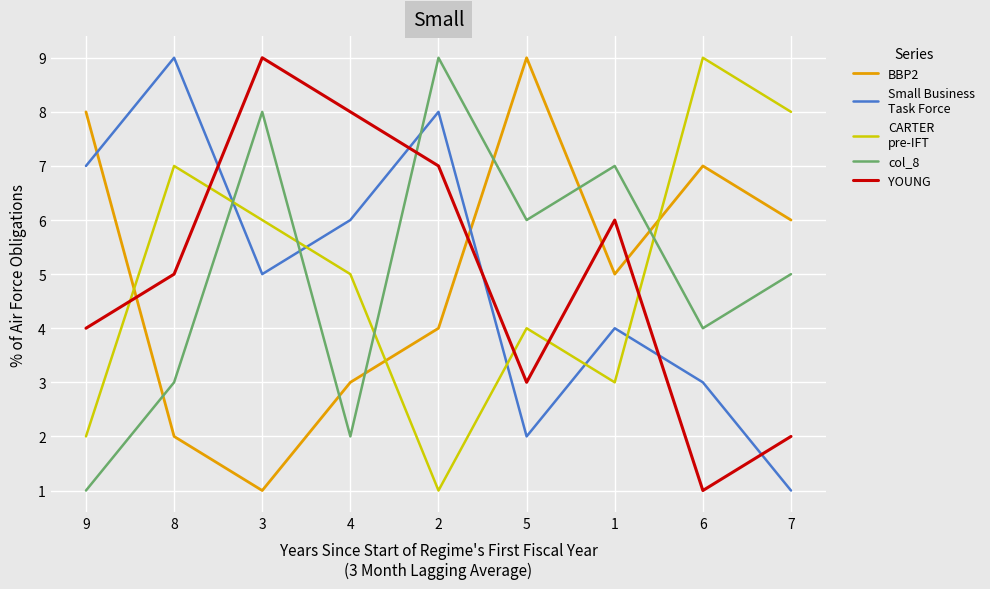

What is the maximum value shown in the chart?

9